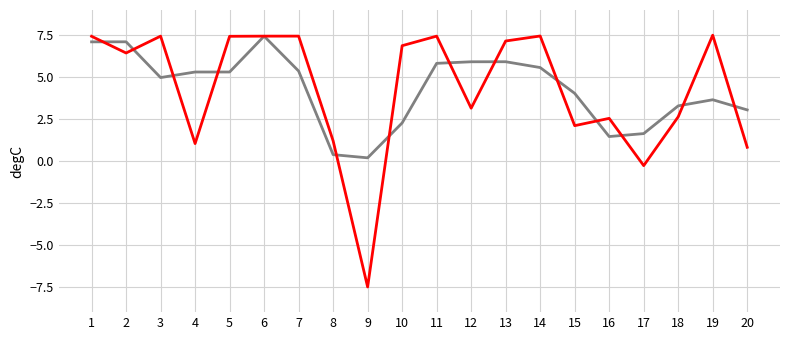

Which label corresponds to the smallest value in the chart?

9